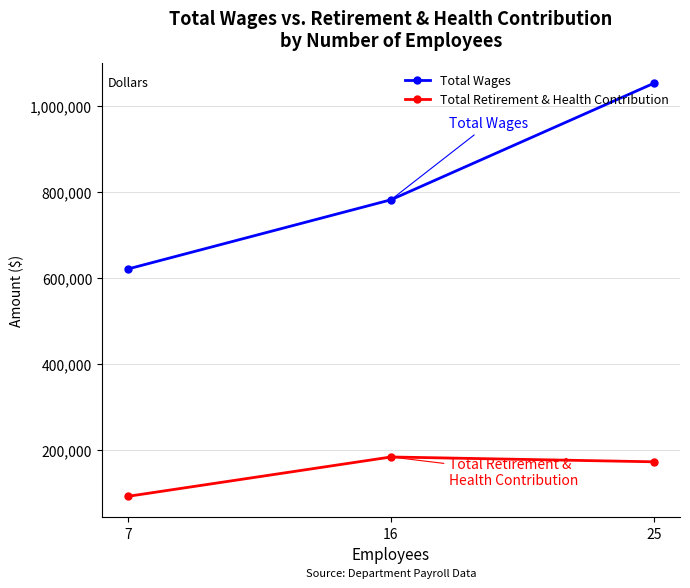

Rank the series by their maximum value, from lowest to highest.

Total Retirement & Health Contribution, Total Wages